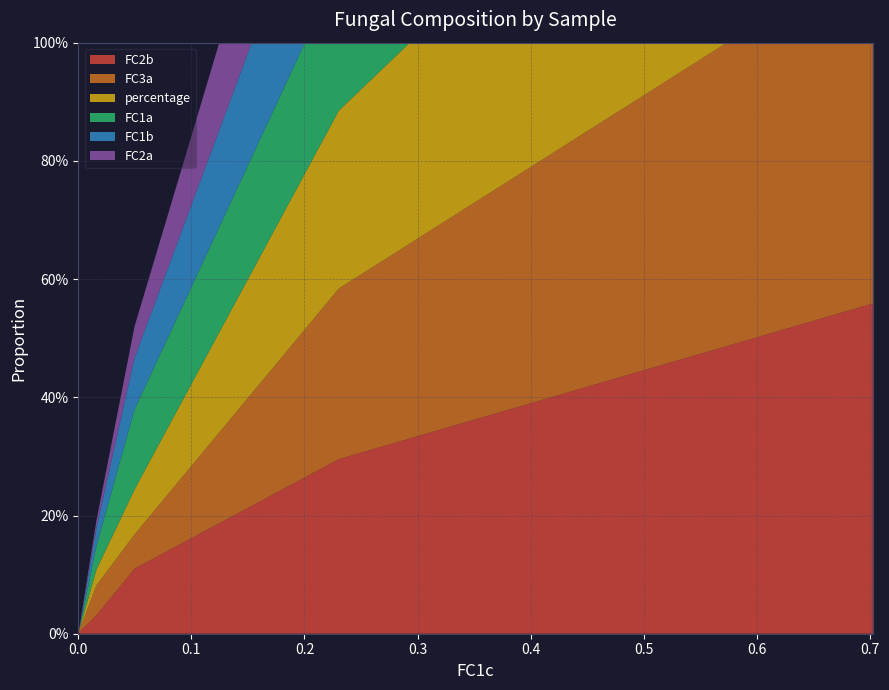

Reading left to right, list all the values displayed in this chart.

FC2b: 0.6	0.3	0.1	0.0	0.0	0.0	0.0	0.0
FC3a: 0.6	0.3	0.1	0.1	0.0	0.0	0.0	0.0
percentage: 0.6	0.3	0.1	0.0	0.0	0.0	0.0	0.0
FC1a: 0.6	0.2	0.1	0.0	0.0	0.0	0.0	0.0
FC1b: 0.6	0.3	0.1	0.0	0.0	0.0	0.0	0.0
FC2a: 0.7	0.3	0.1	0.0	0.0	0.0	0.0	0.0